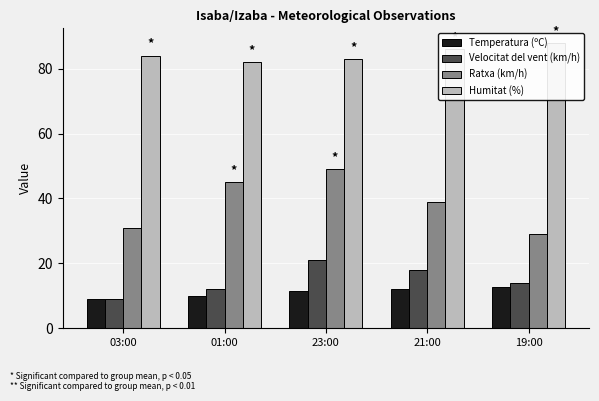

Which series has the widest spread of values?

Ratxa (km/h)